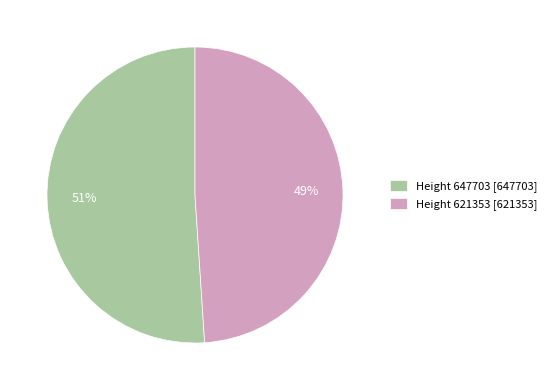

Approximately how many times larger is the value at Height 621353 compared to Height 647703?

1.0